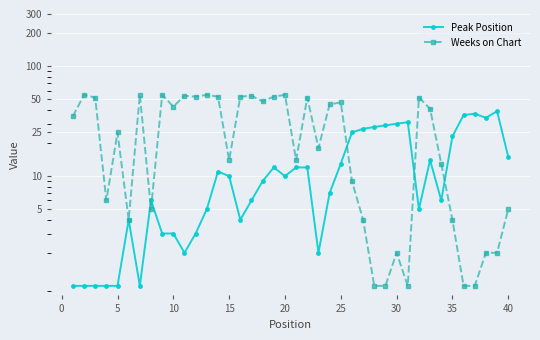

True or false: Peak Position has more than 1 interior local peaks.

True